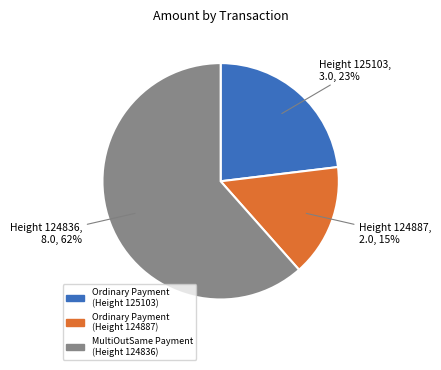

True or false: MultiOutSame Payment (Height 124836) accounts for 52% of the total.

False